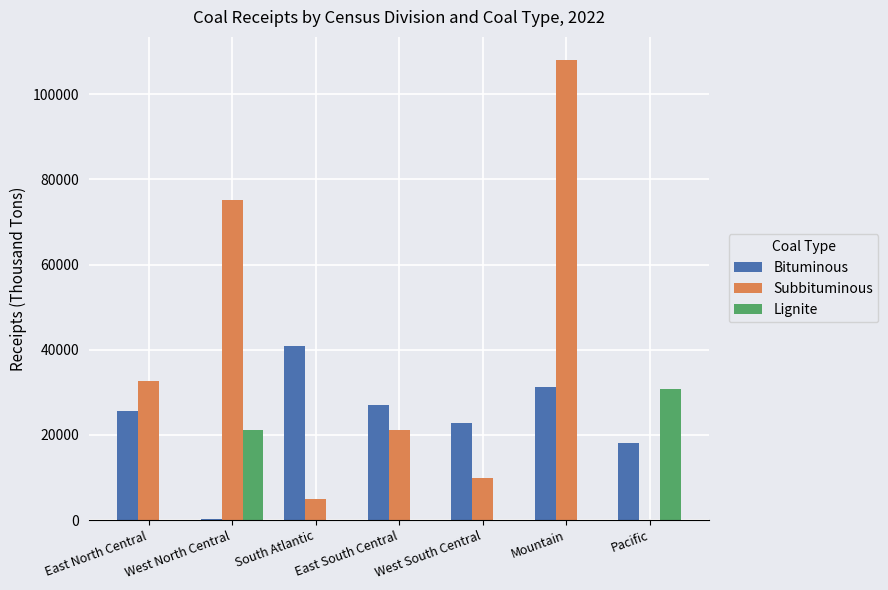

The Subbituminous series shows 108050 at Mountain. True or false?

True